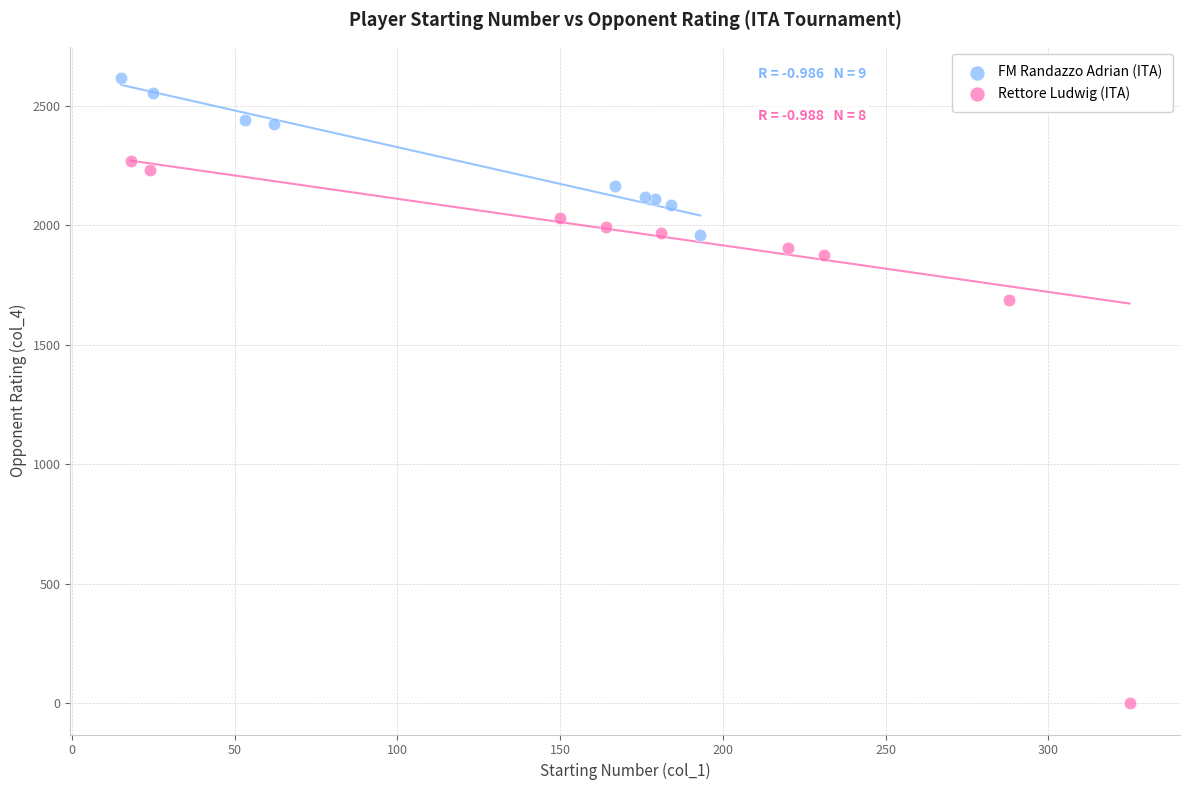

Which series contains the lowest Y value?

Rettore Ludwig (ITA)